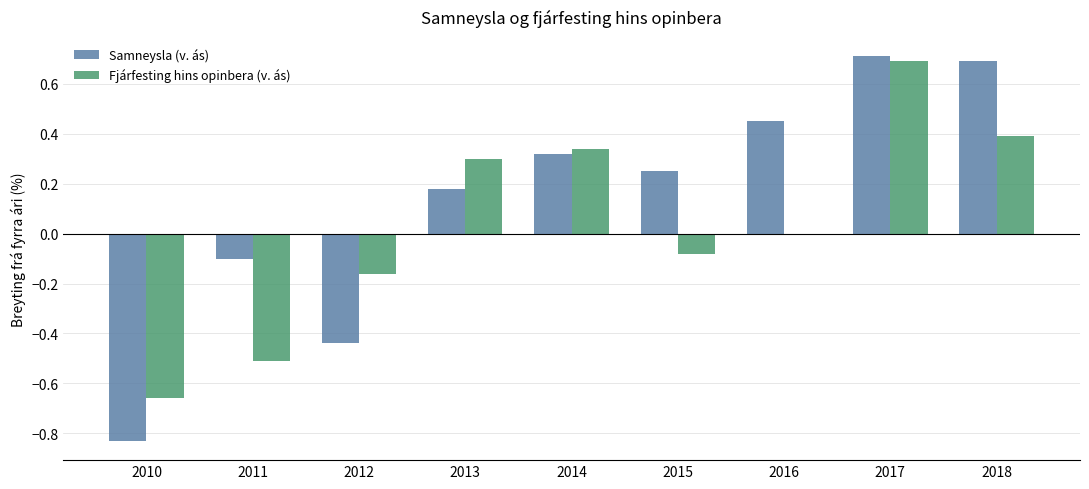

Which series changed the most between 2011 and 2014?

Fjárfesting hins opinbera (v. ás)